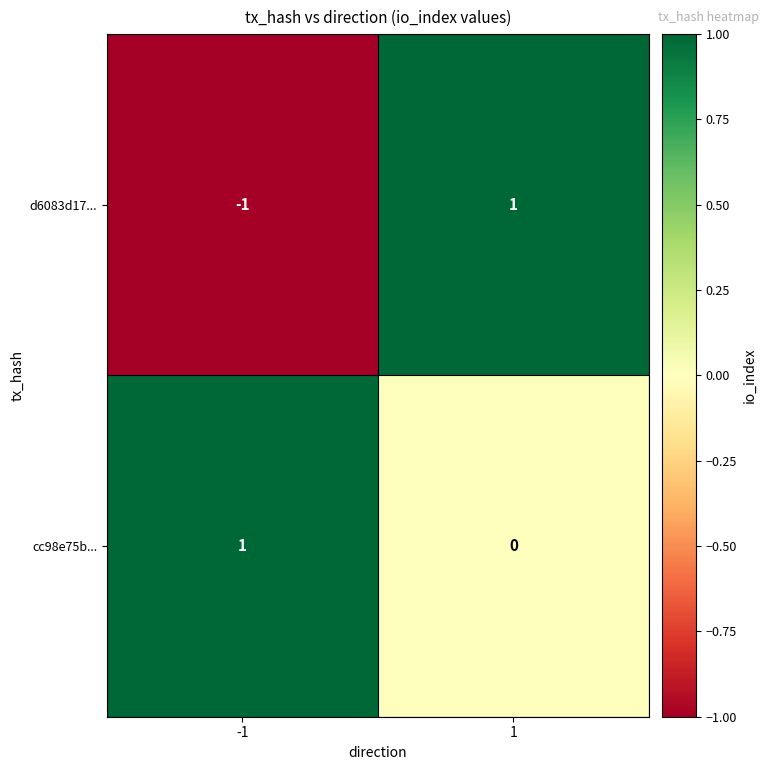

How many categories are shown in the chart?

2